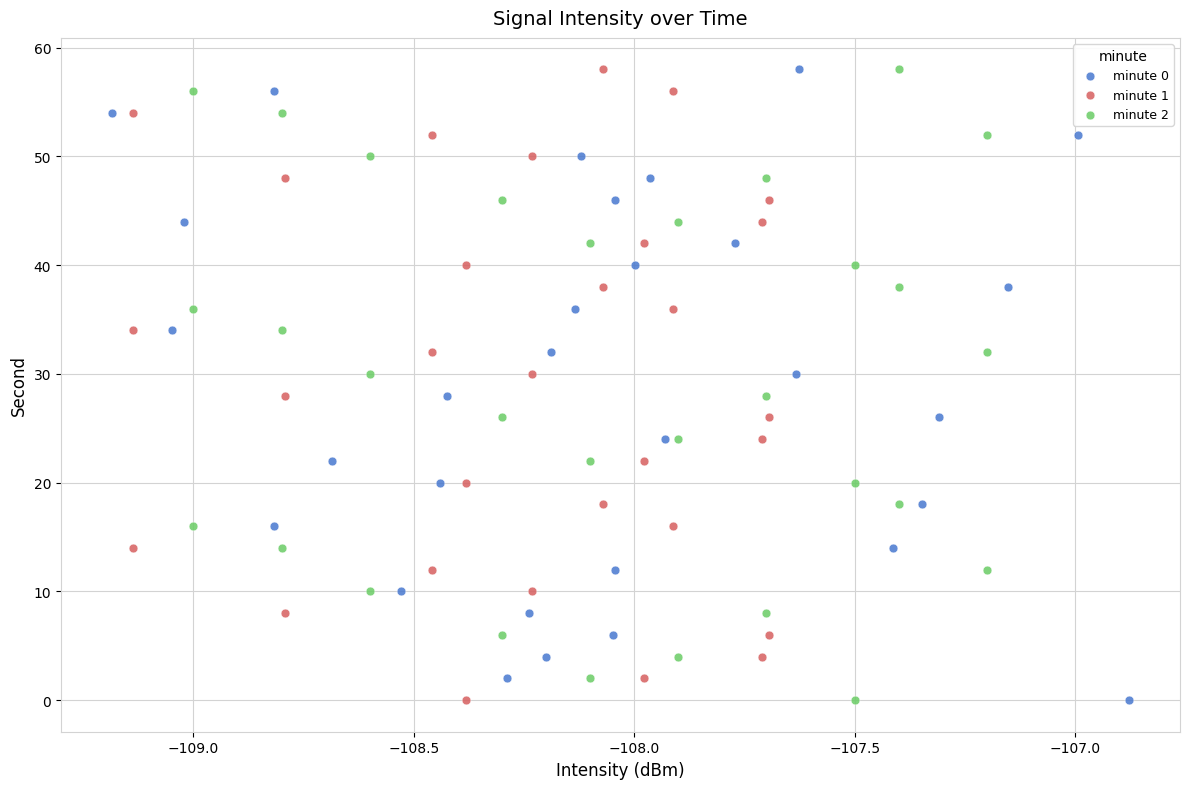

What are all the series names shown in the legend?

minute 0, minute 1, minute 2